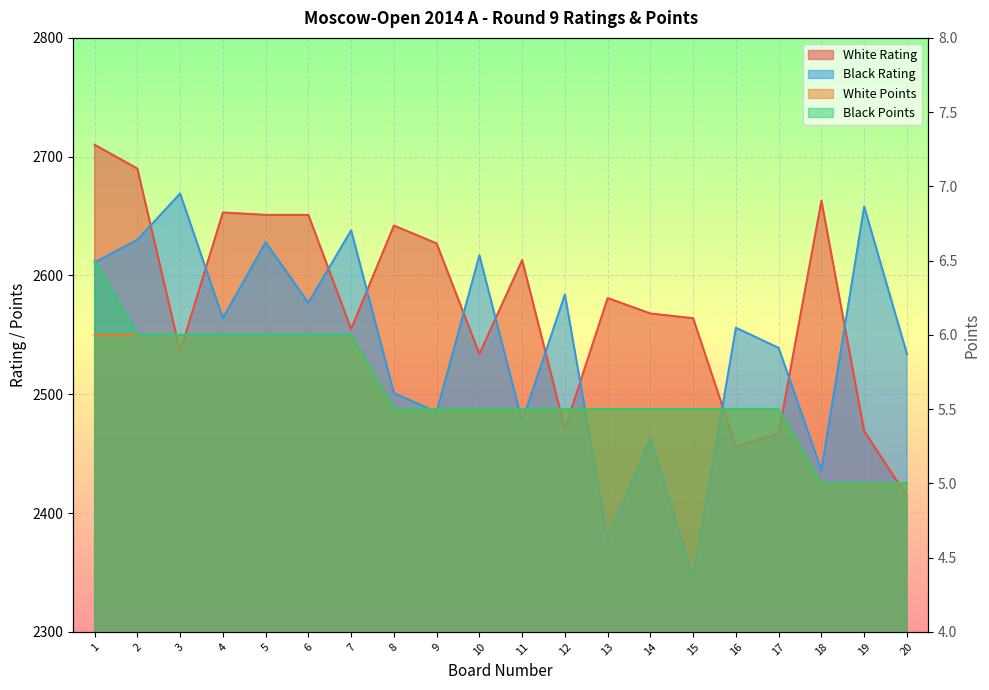

List the series in order of their peak value, highest first.

White Rating, Black Rating, Black Points, White Points